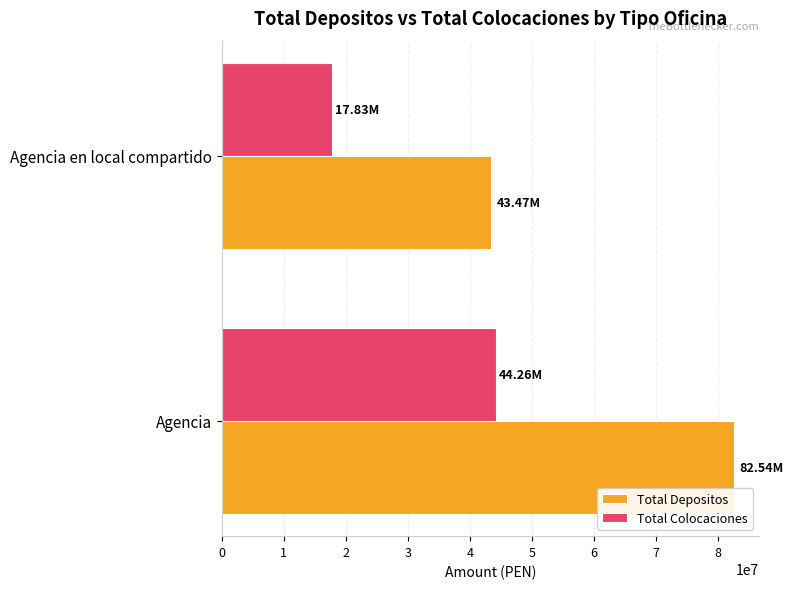

At how many categories does at least one series exceed 67287223?

1